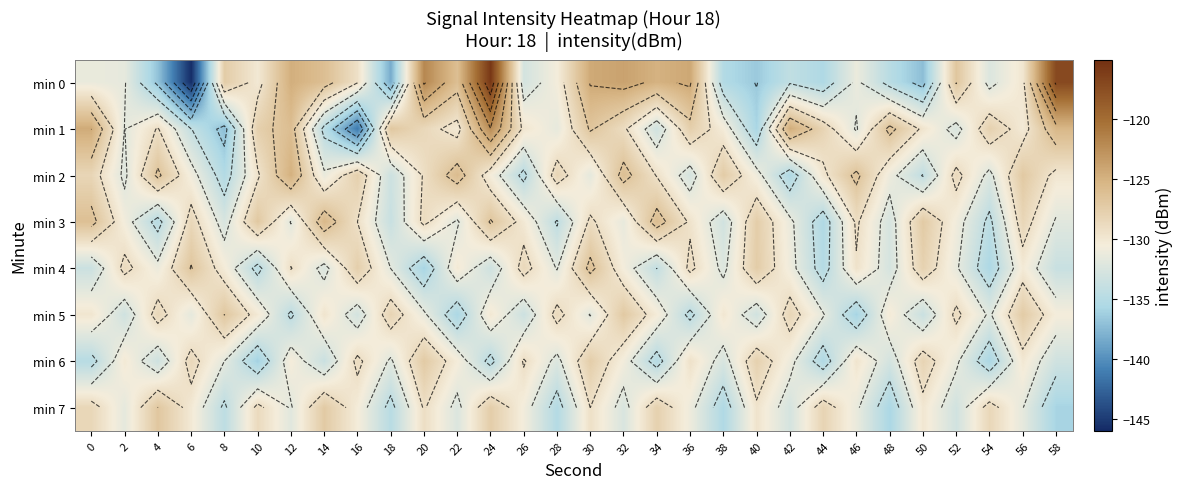

At which category does the chart reach its peak across all series?

24